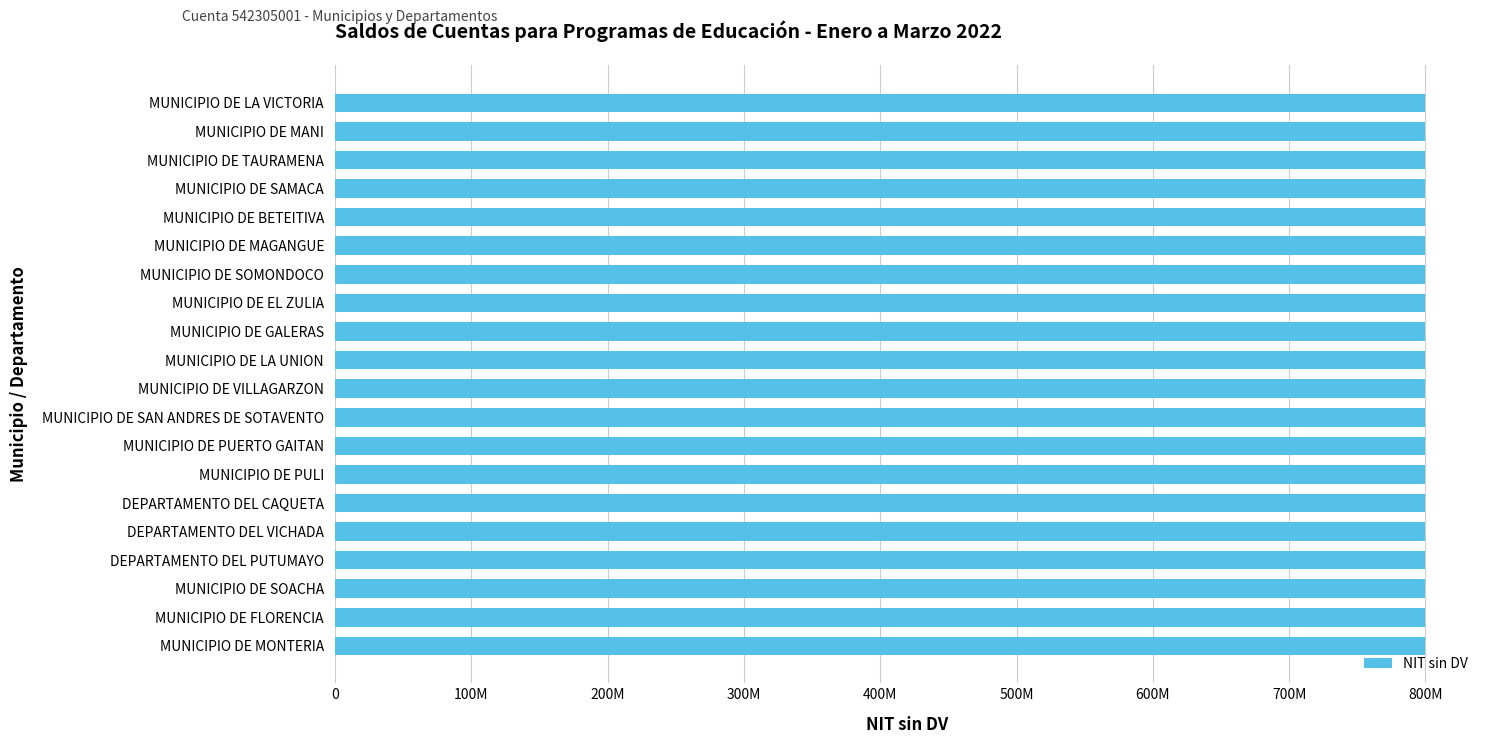

Does the chart contain any negative values?

No